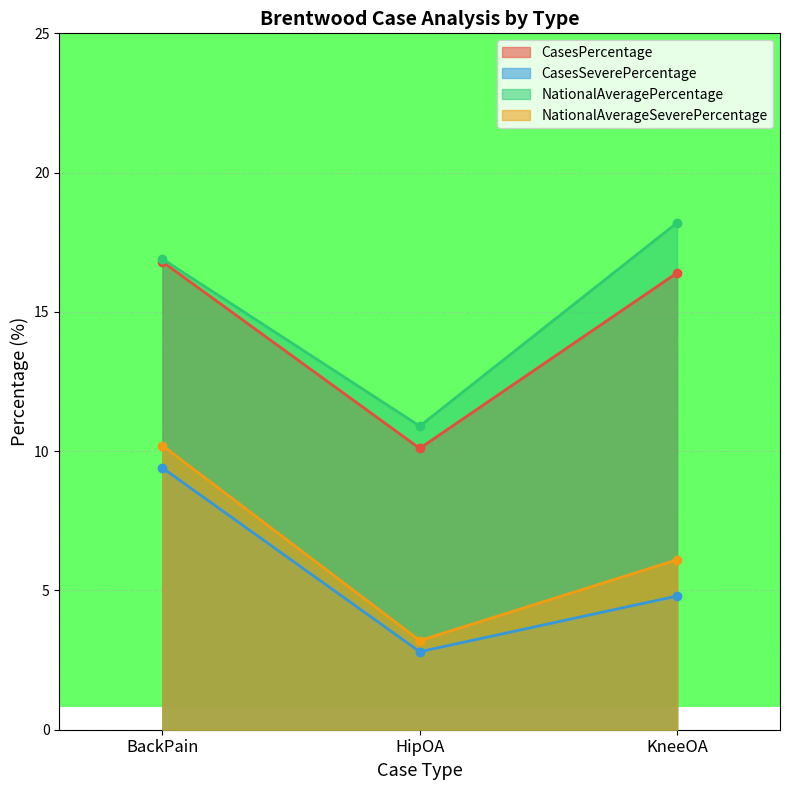

Rank the series at KneeOA from highest to lowest value.

NationalAveragePercentage, CasesPercentage, NationalAverageSeverePercentage, CasesSeverePercentage